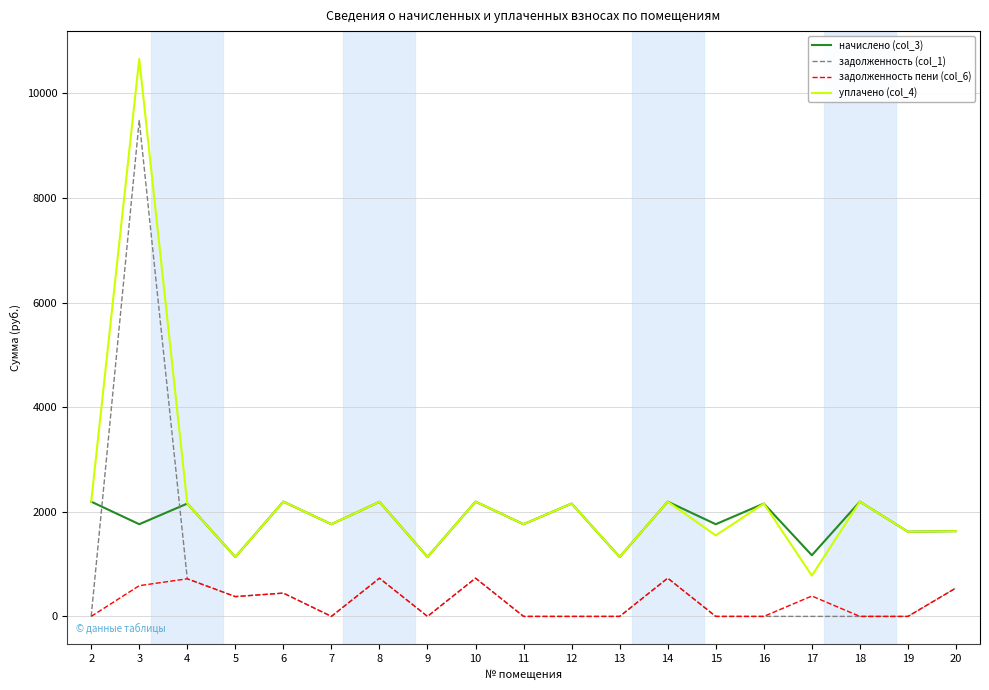

List the series in order of their peak value, lowest first.

задолженность пени (col_6), начислено (col_3), задолженность (col_1), уплачено (col_4)